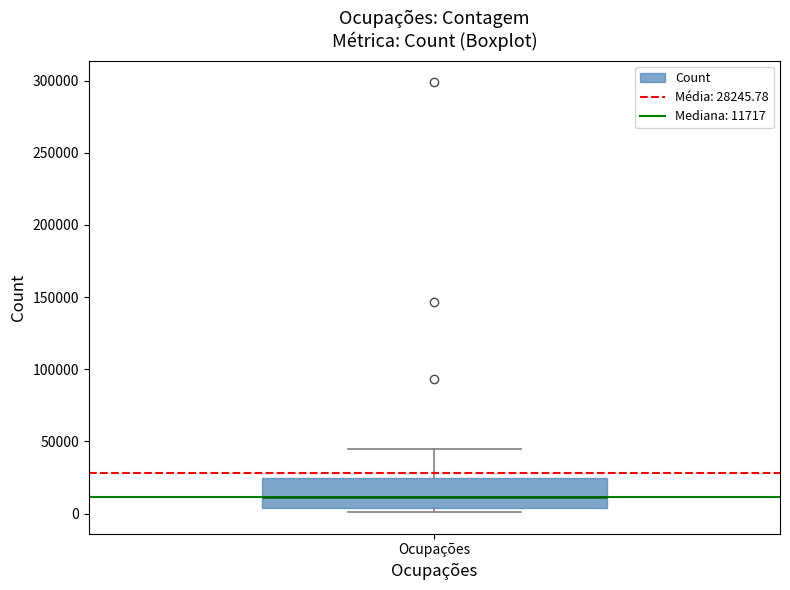

Where does the upper whisker of the box for Ocupações end on the y-axis? The values are not printed on the chart, so give them approximately, as read against the axis.

45000